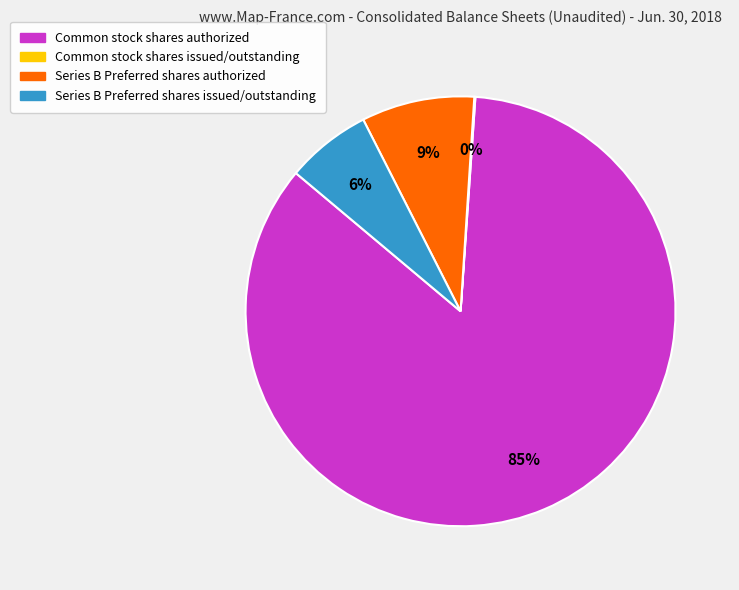

Which has a higher value, Series B Preferred shares authorized or Common stock shares authorized?

Common stock shares authorized